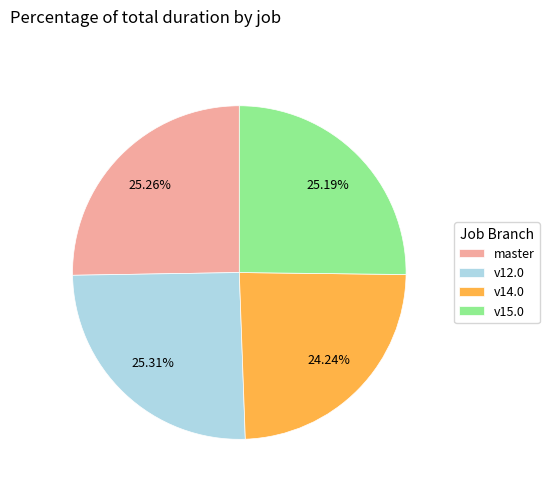

Approximately how many times larger is the value at v12.0 compared to v15.0?

1.0